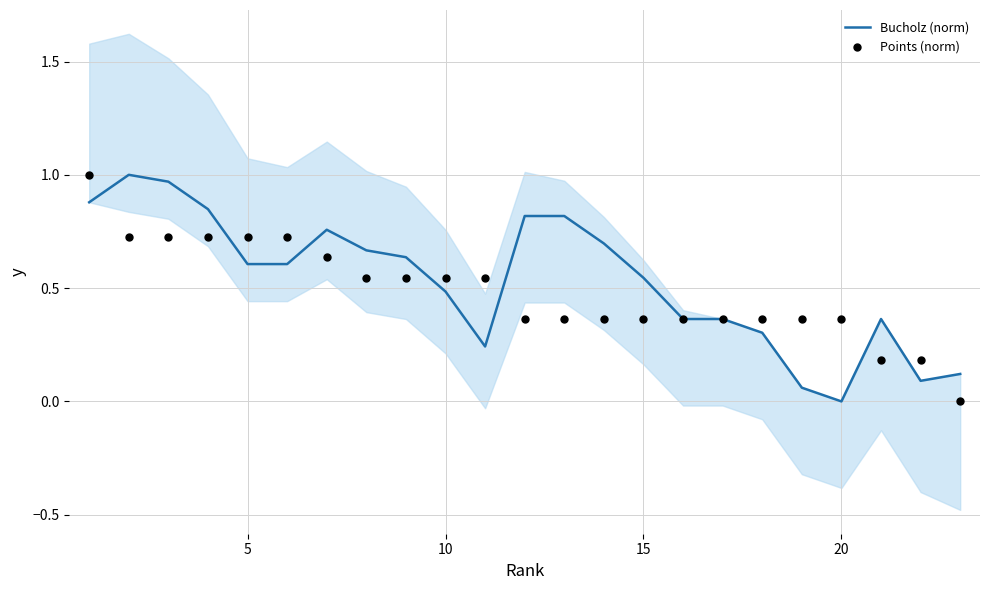

True or false: Bucholz (norm) has a value of 0.3 at 5.

False